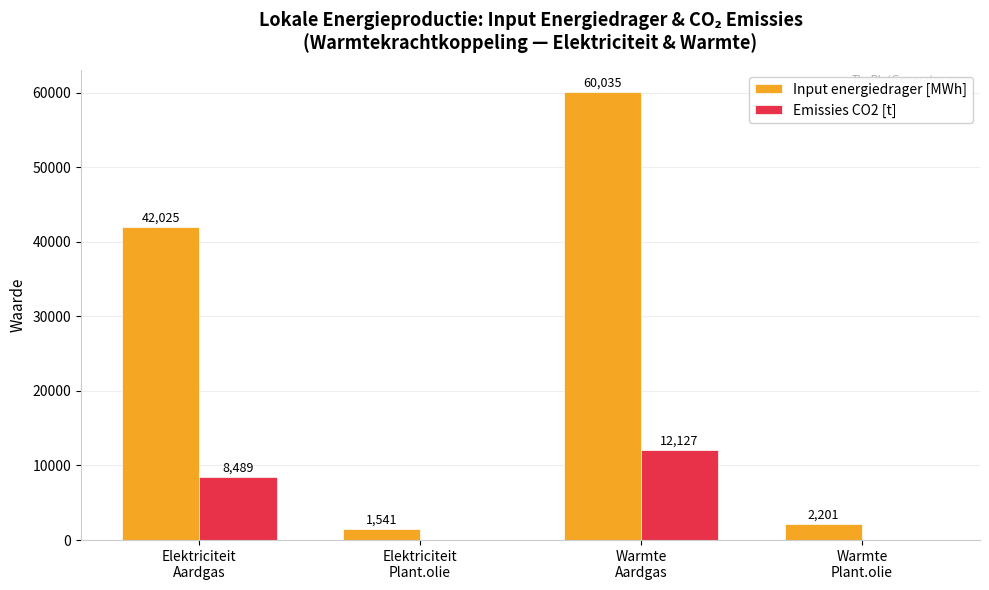

Which category has the highest value in the Input energiedrager [MWh] series?

Warmte
Aardgas